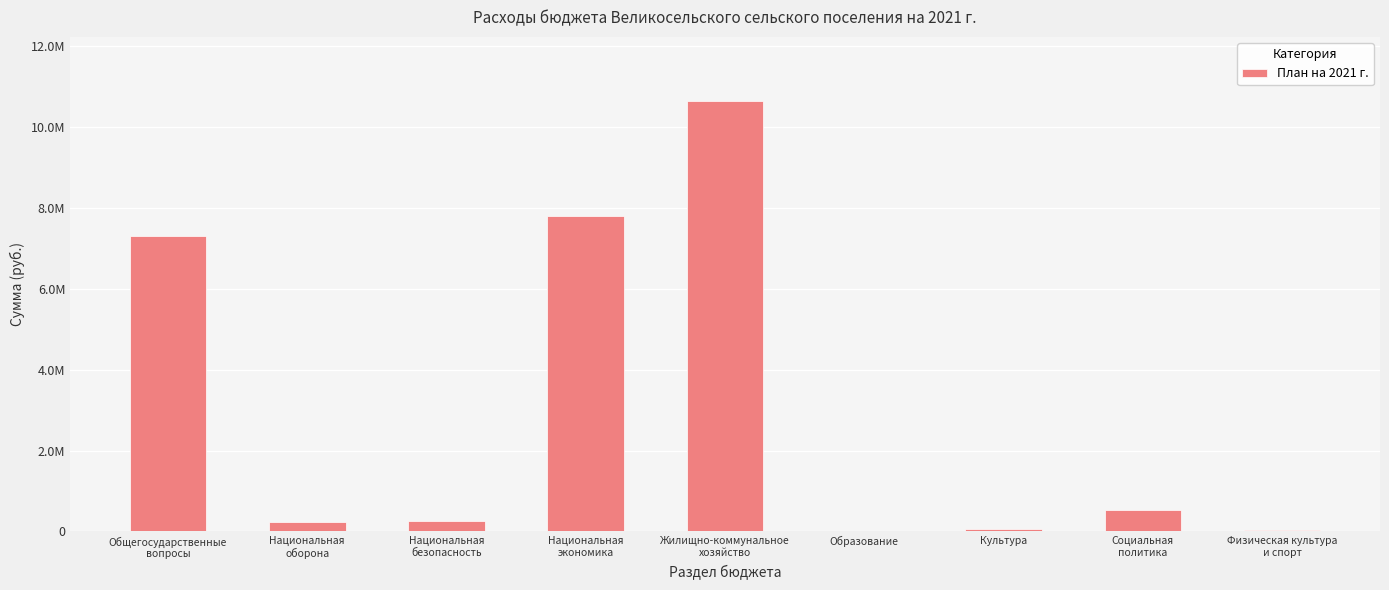

Are the bars horizontal?

No